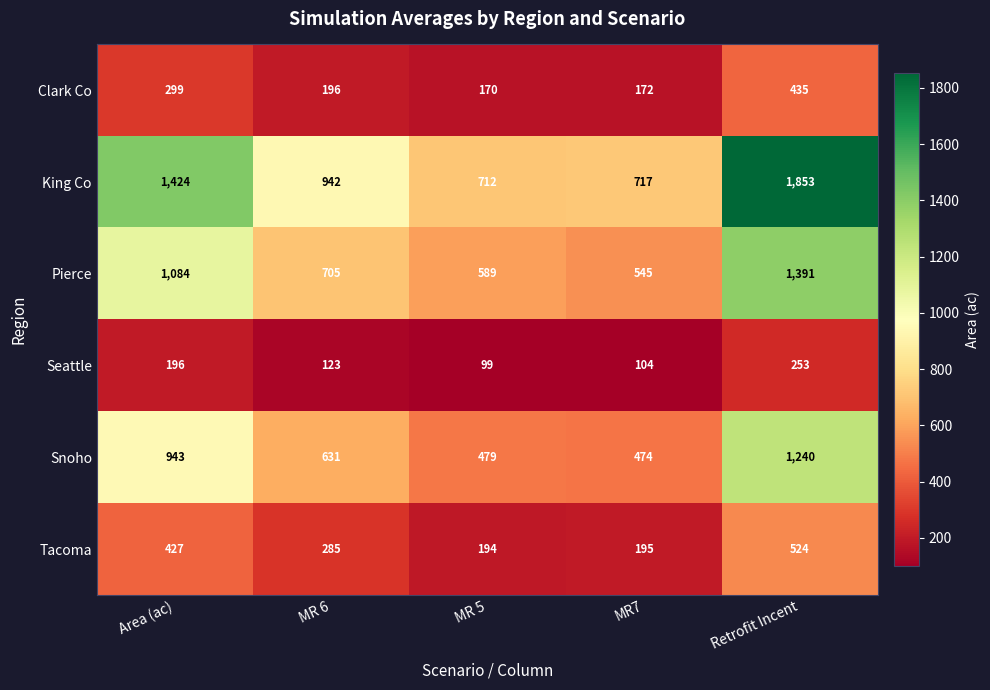

Is the value of Tacoma at MR 5 greater than the value of Clark Co at Area (ac)?

No